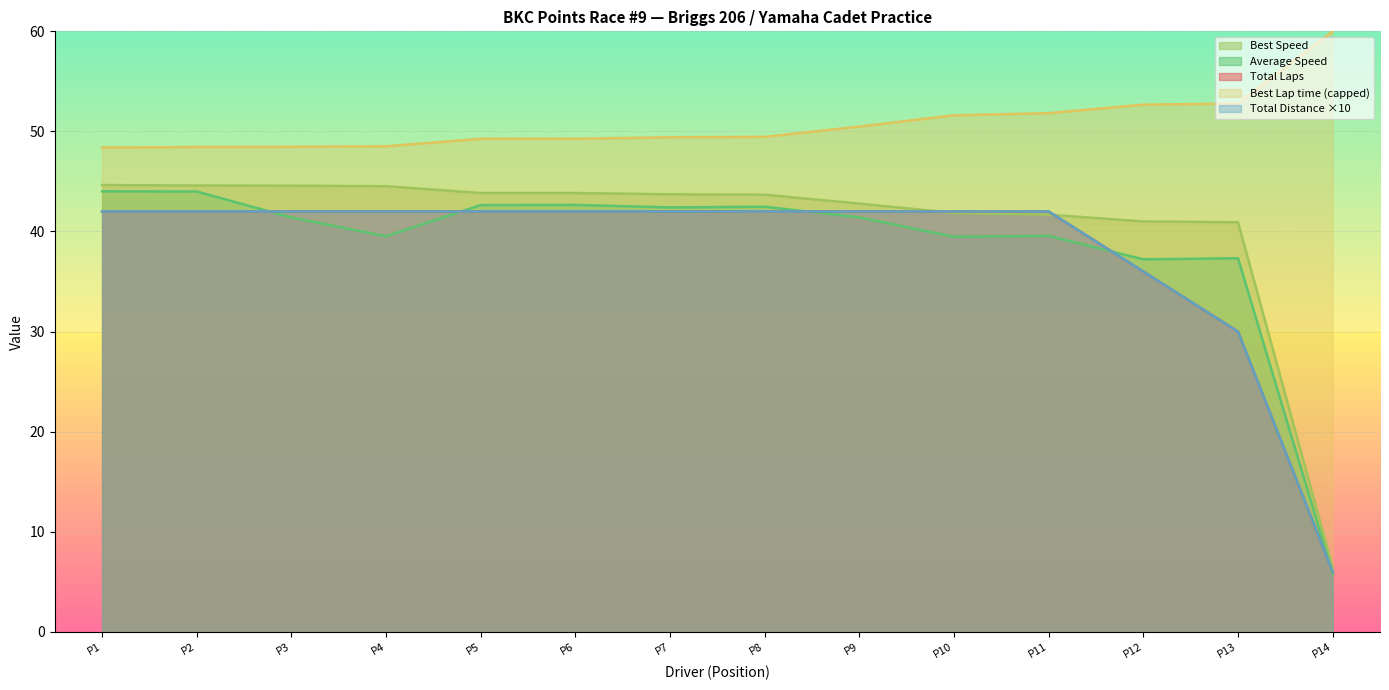

Does the chart display data point markers on the line(s)?

No